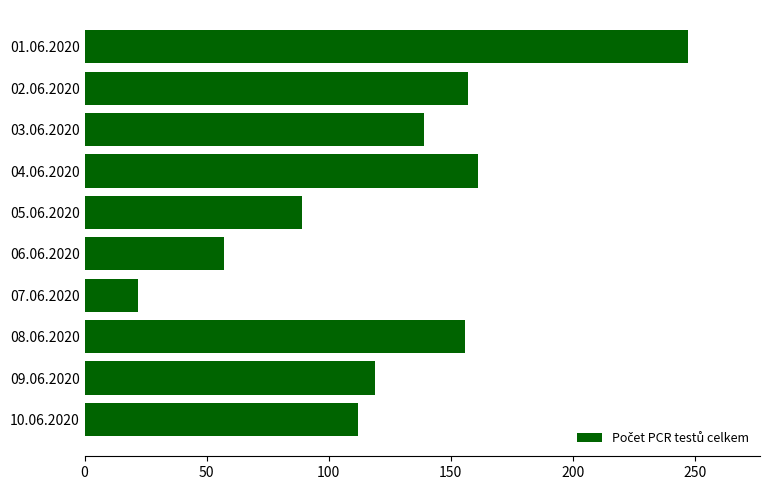

What is the difference between the second highest and minimum values?

139